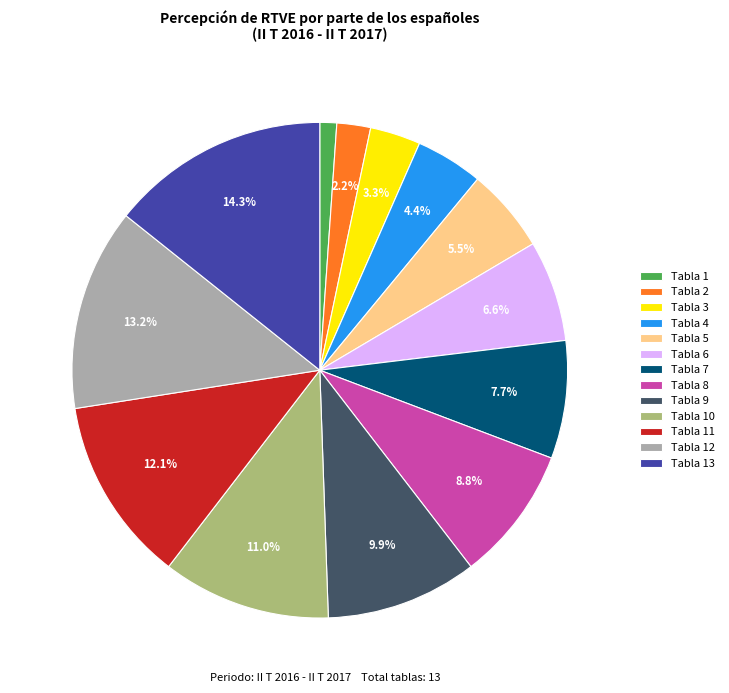

To the nearest percent, what portion does Tabla 8 represent?

9%